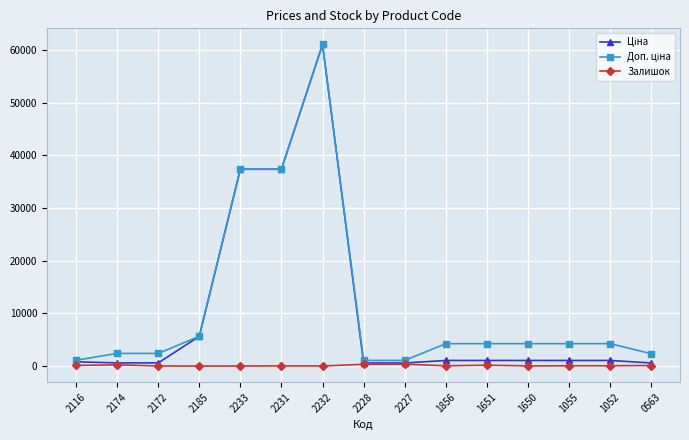

True or false: Залишок has a value of 15.0 at 2232.

True